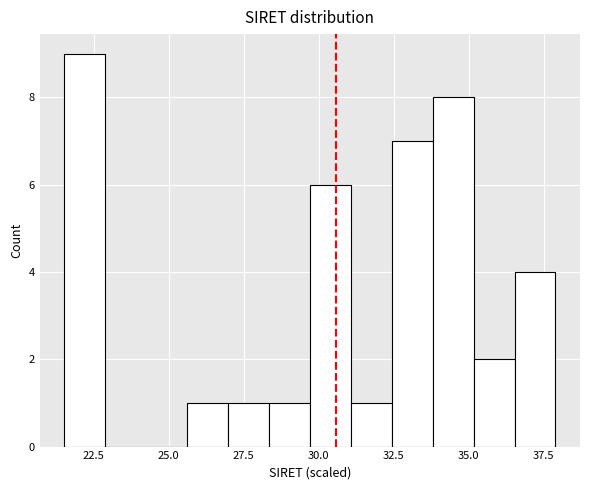

Around what value on the x-axis is the tallest bar? Give the approximate position of its centre, as read against the axis.

22.0